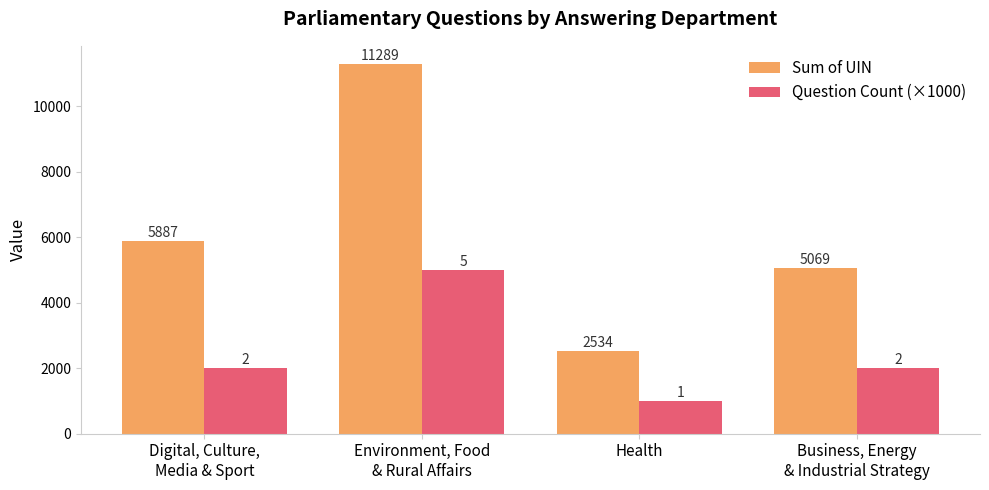

At Business, Energy
& Industrial Strategy, list the series in order from smallest to largest.

Question Count (×1000), Sum of UIN